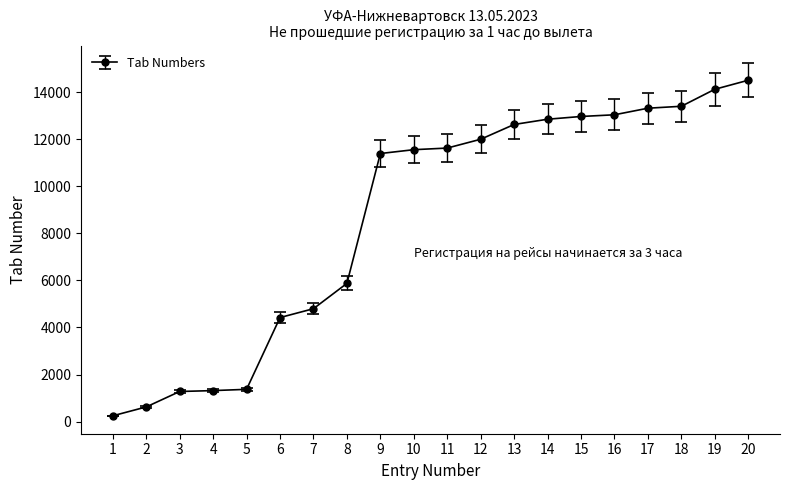

At which category does the chart reach its minimum across all series?

1